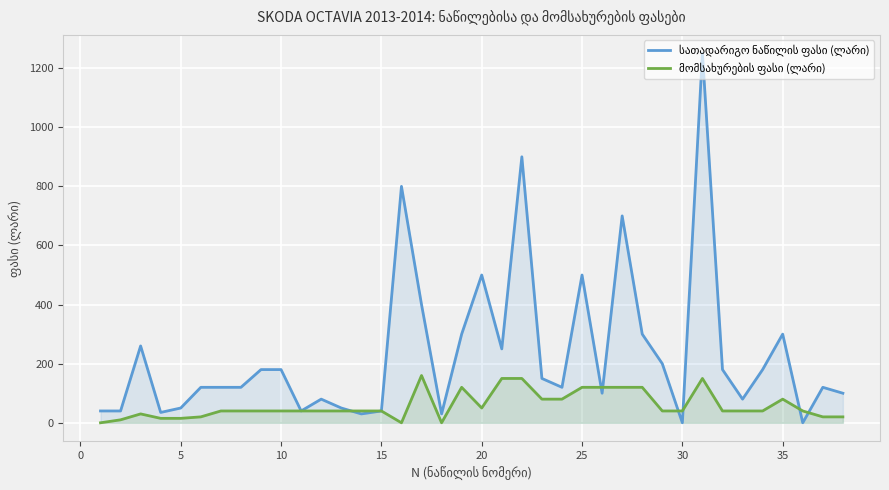

What is the difference between the second highest and minimum values in the სათადარიგო ნაწილის ფასი (ლარი) series?

900